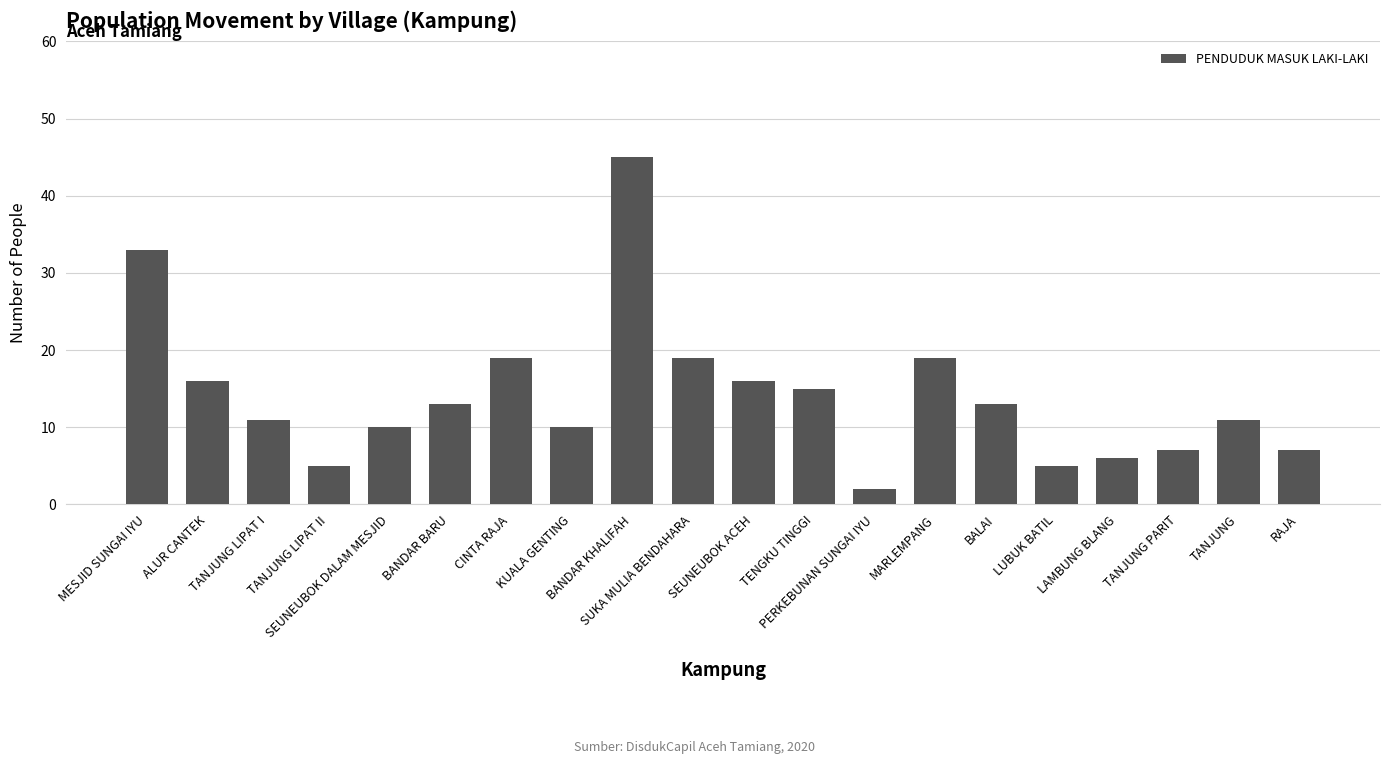

What is the change in value from ALUR CANTEK to KUALA GENTING?

-6